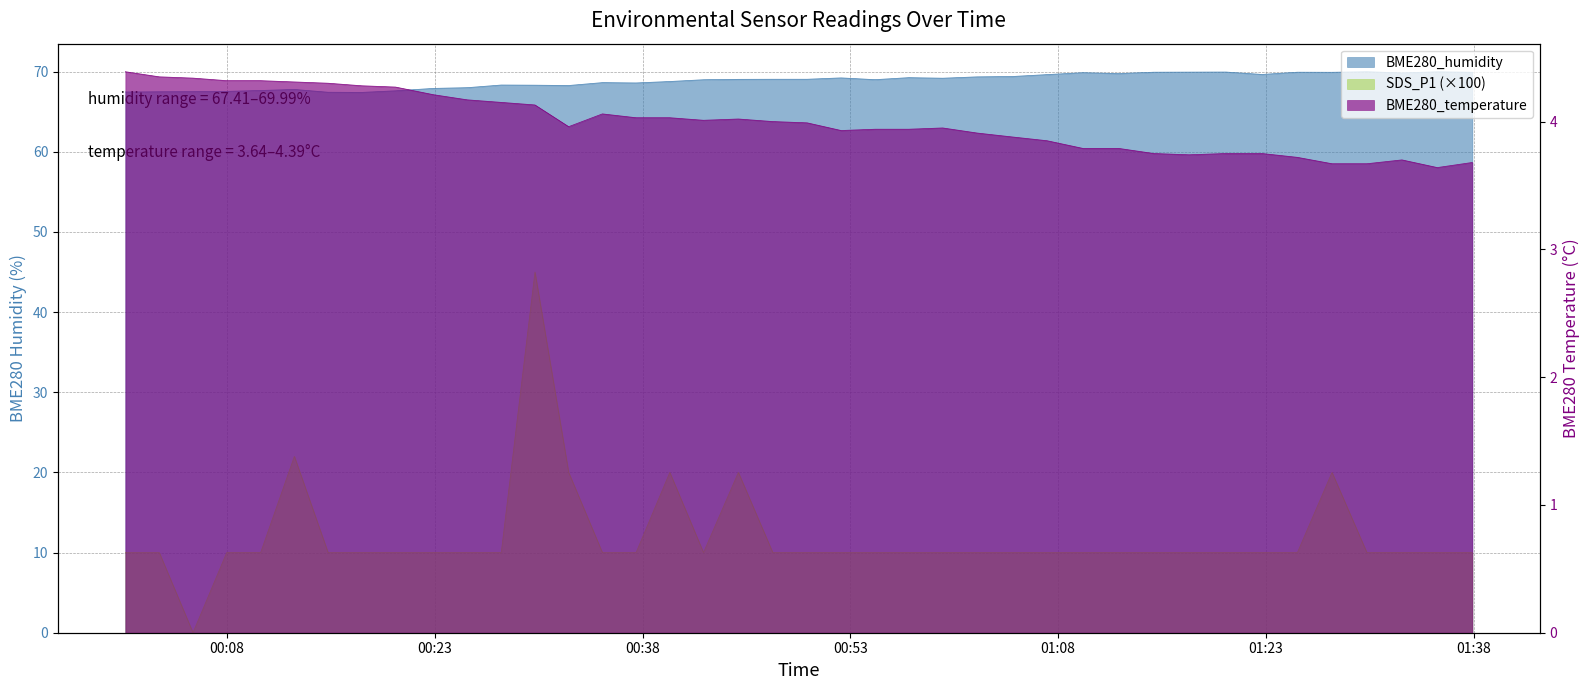

Which series has the largest total across all categories?

BME280_humidity